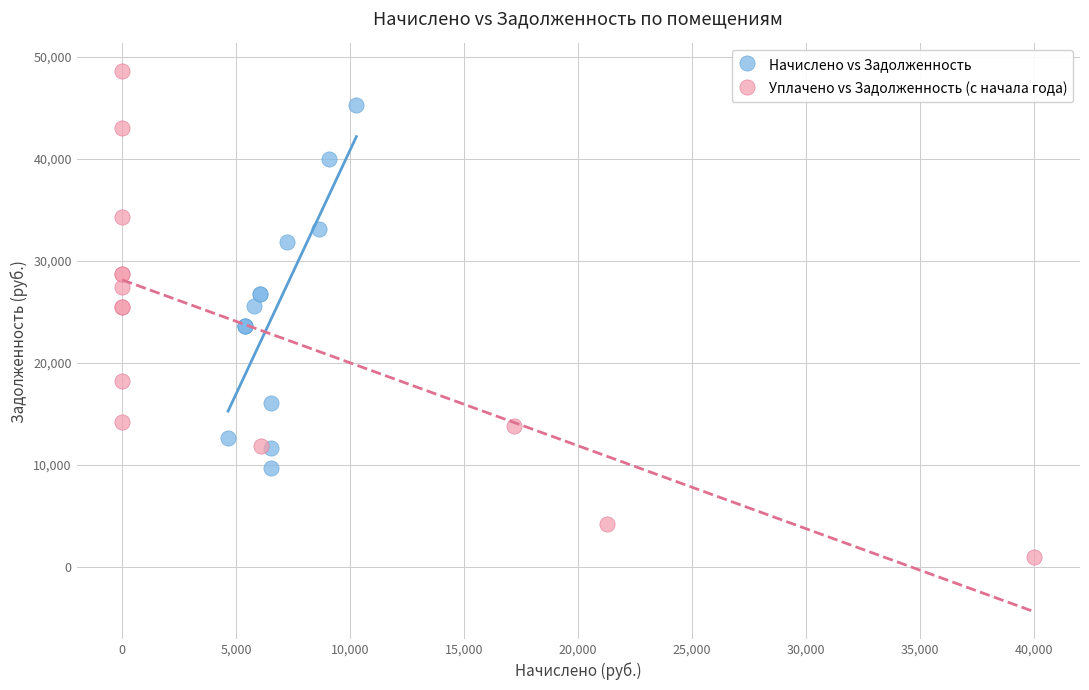

Which series reaches the minimum Y coordinate?

Уплачено vs Задолженность (с начала года)